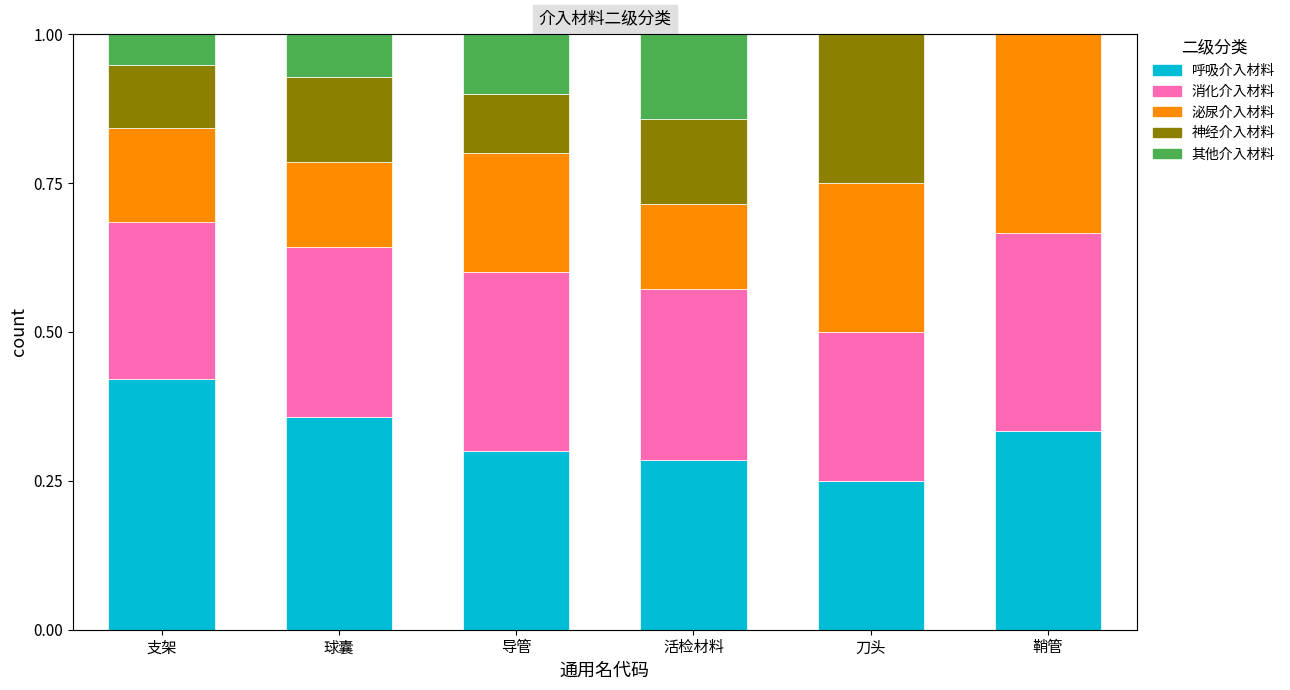

What is the label of the 5th bar from the right?

球囊